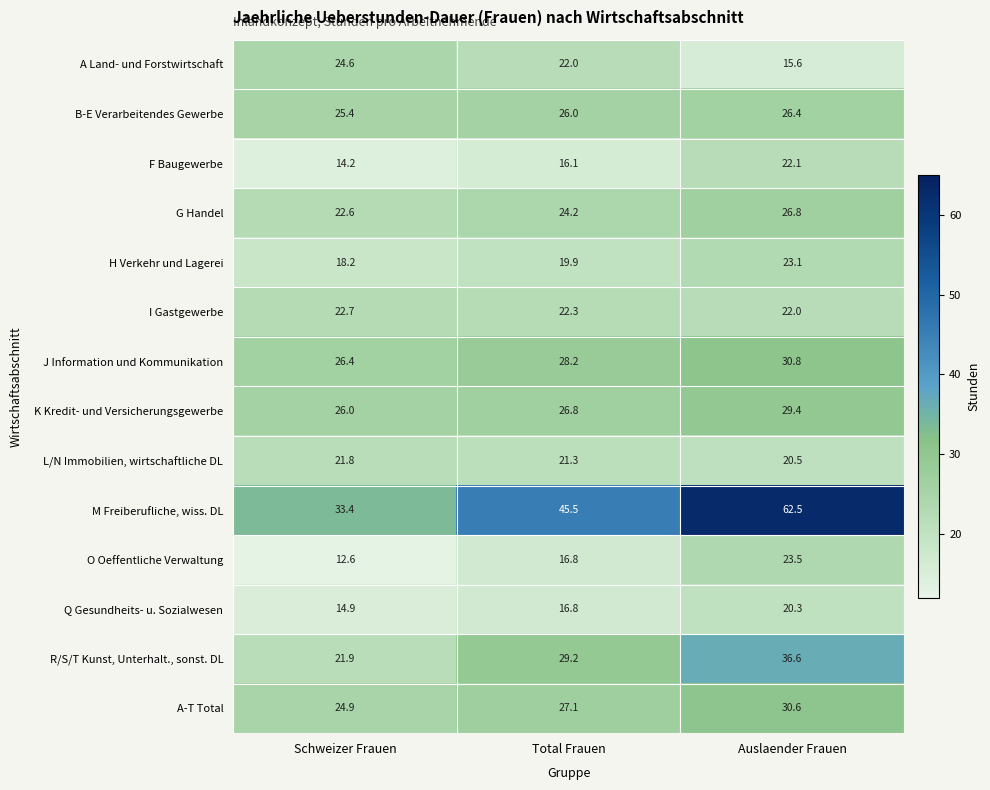

What is the difference between the highest and lowest values at Schweizer Frauen?

20.8